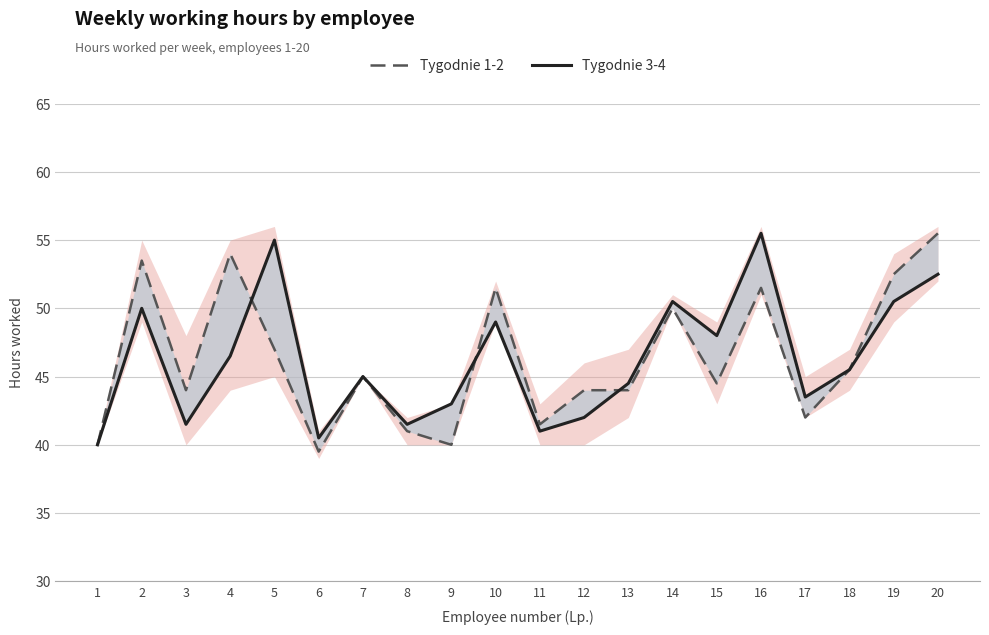

What is the total value across all series at 19?

103.0